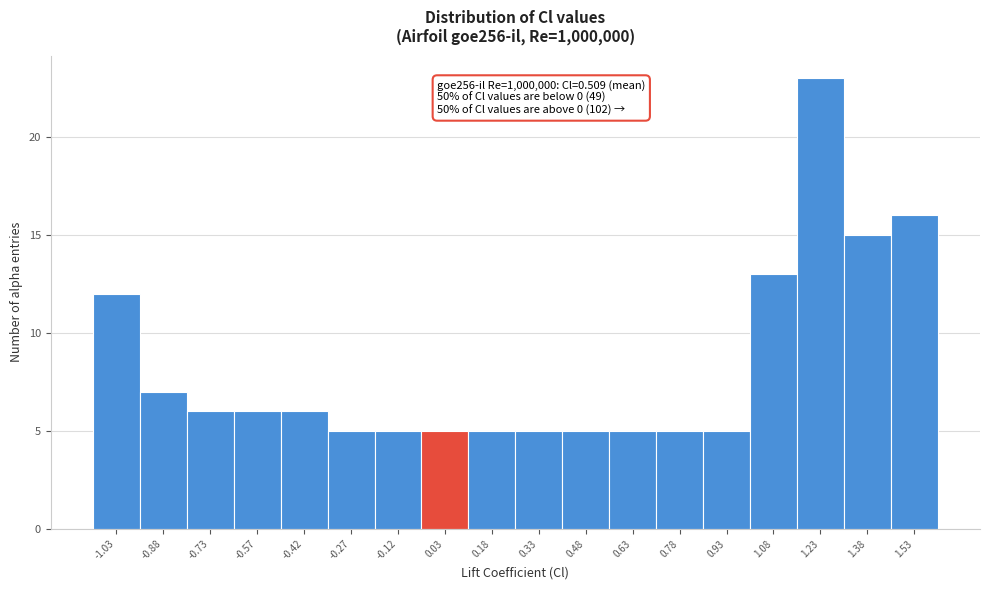

Which range on the x-axis has the tallest bar?

1.15 to 1.30